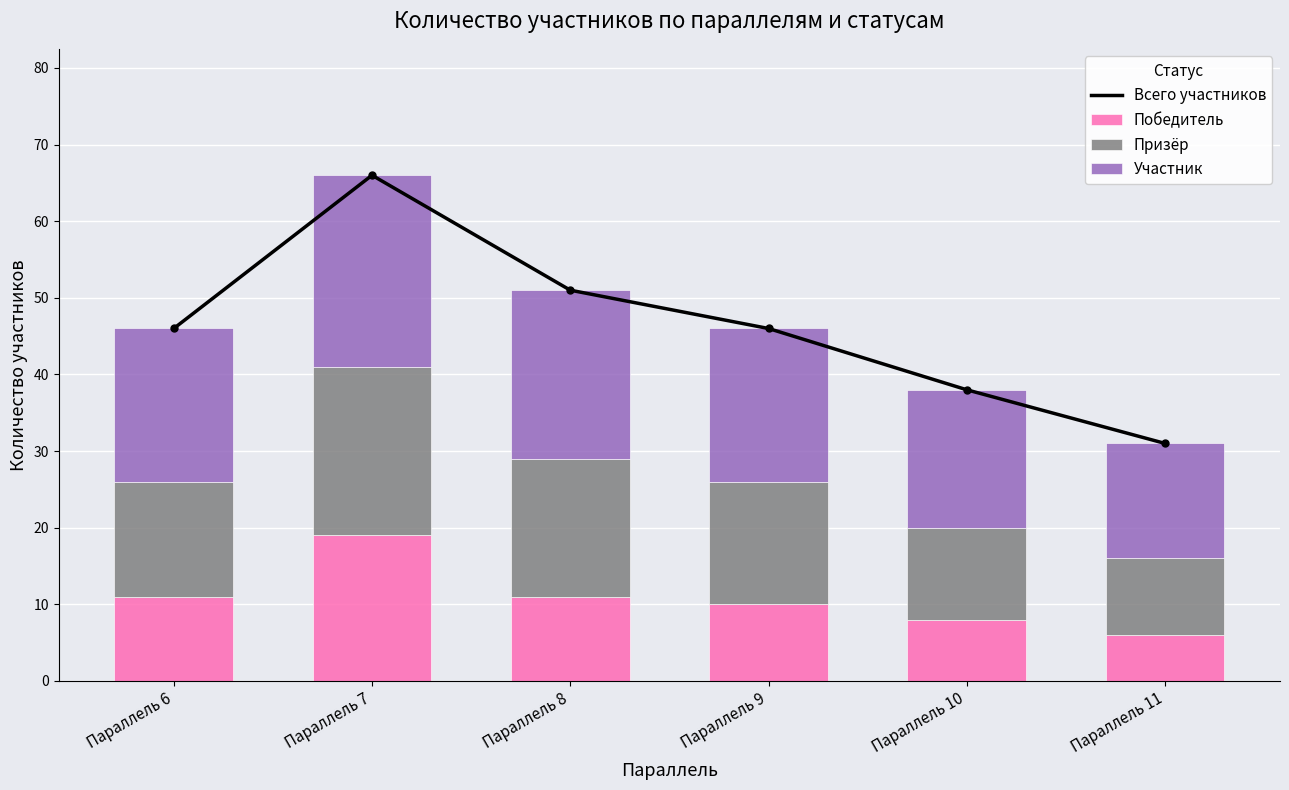

How many groups of bars are there?

6